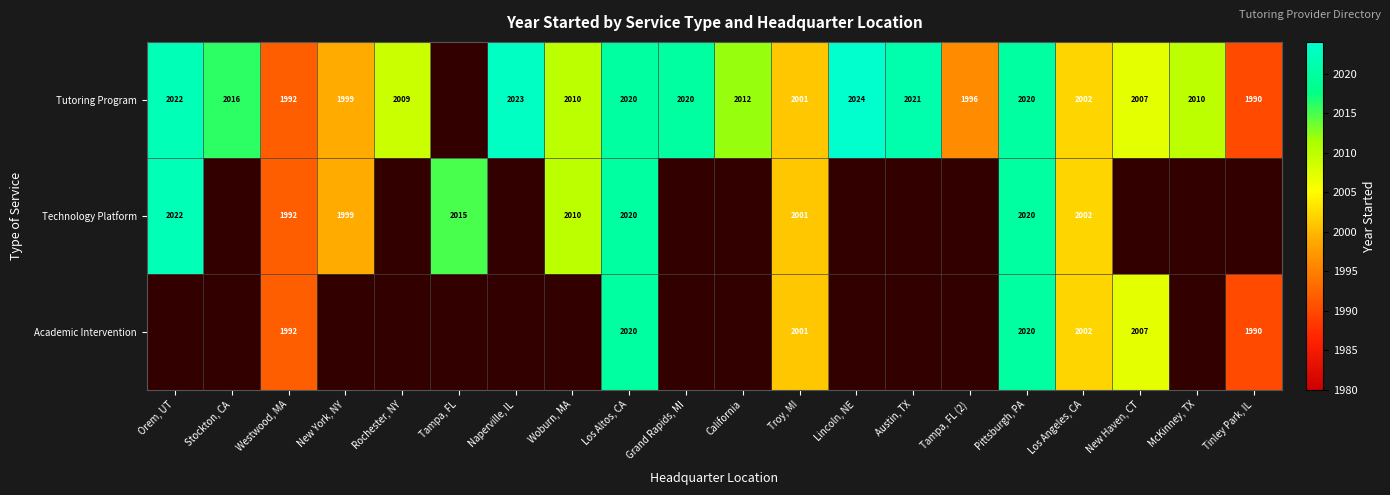

At how many categories does at least one series exceed 2007?

13